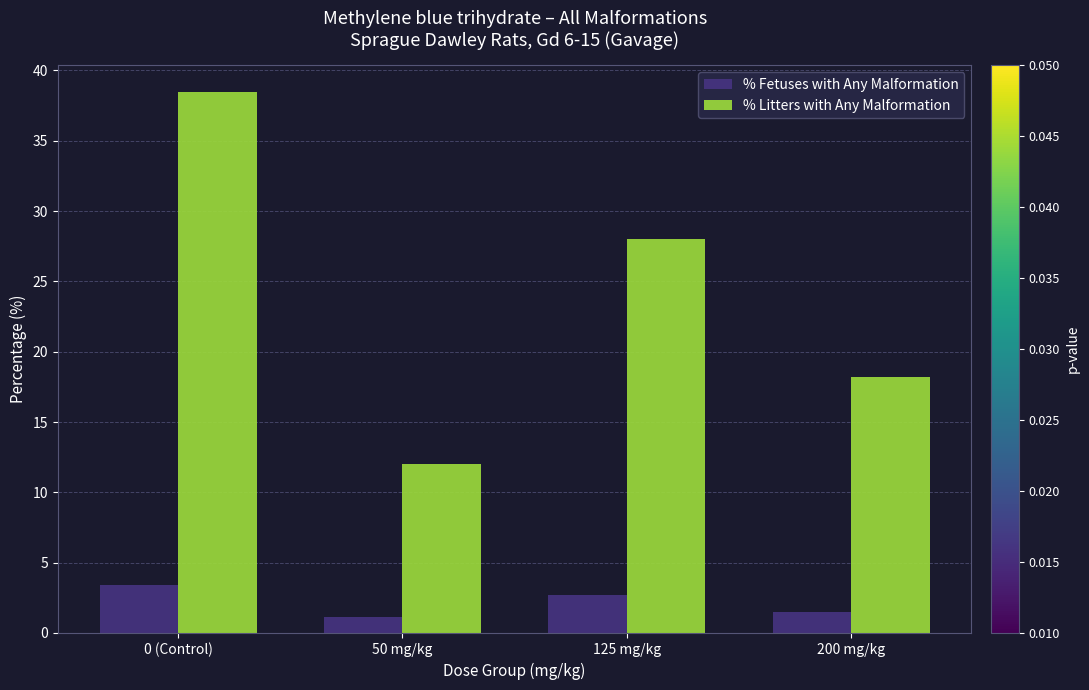

How many bars are there in each group?

2